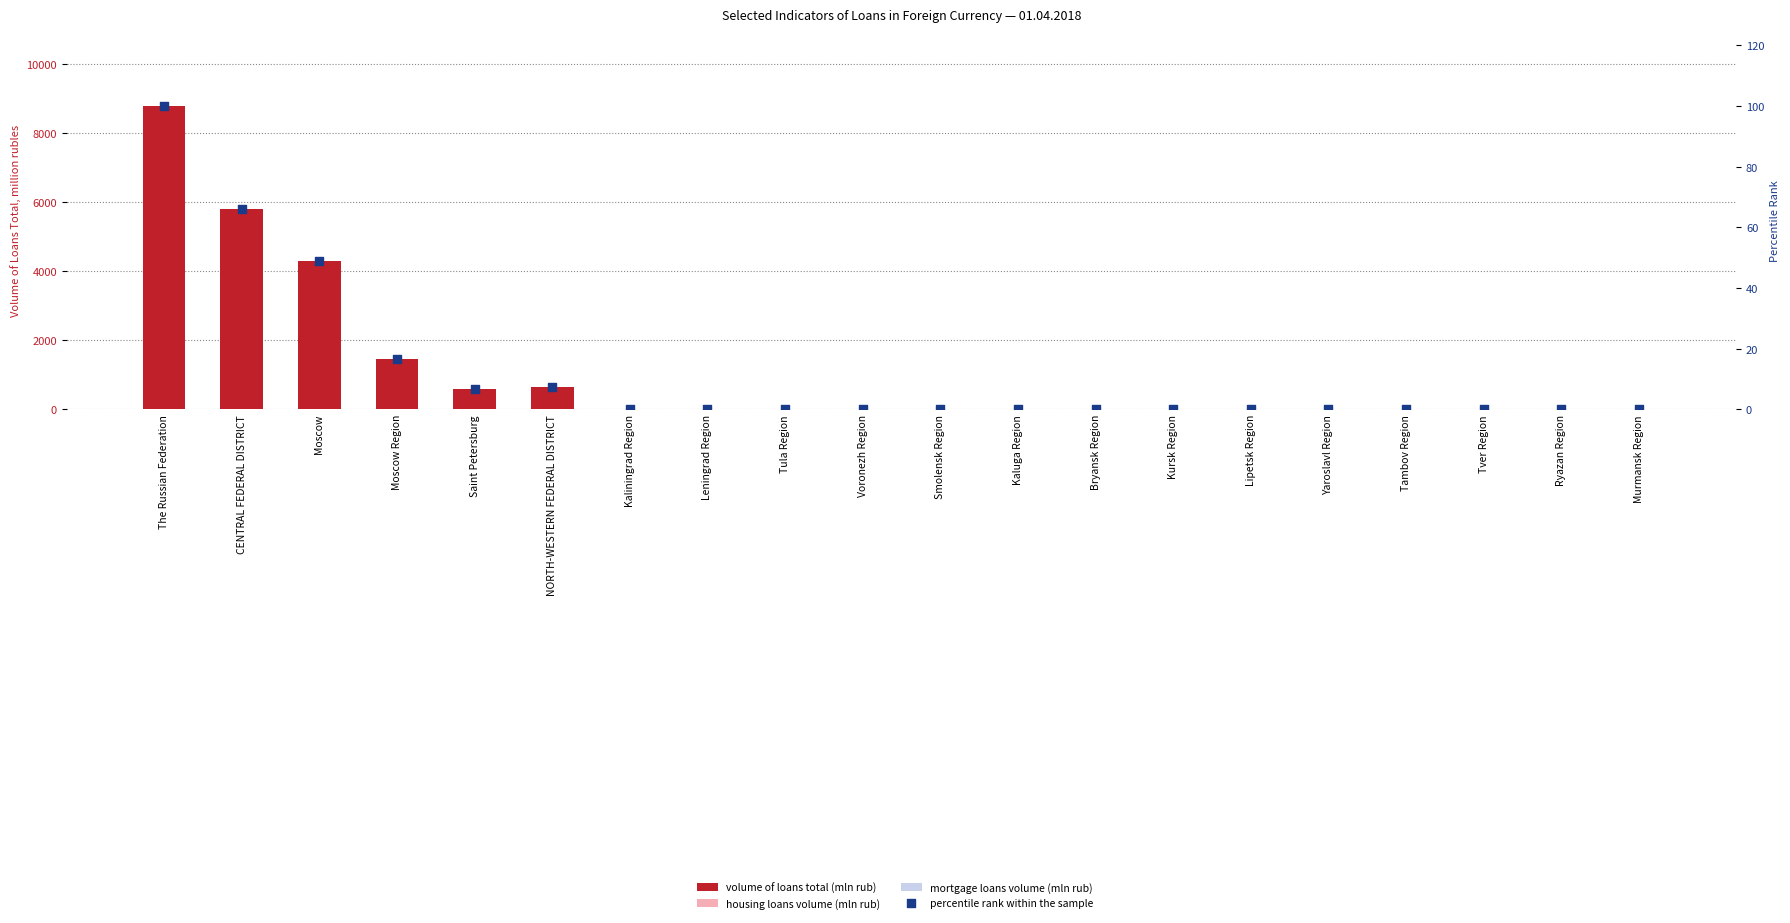

At how many categories does at least one series exceed 6463?

1